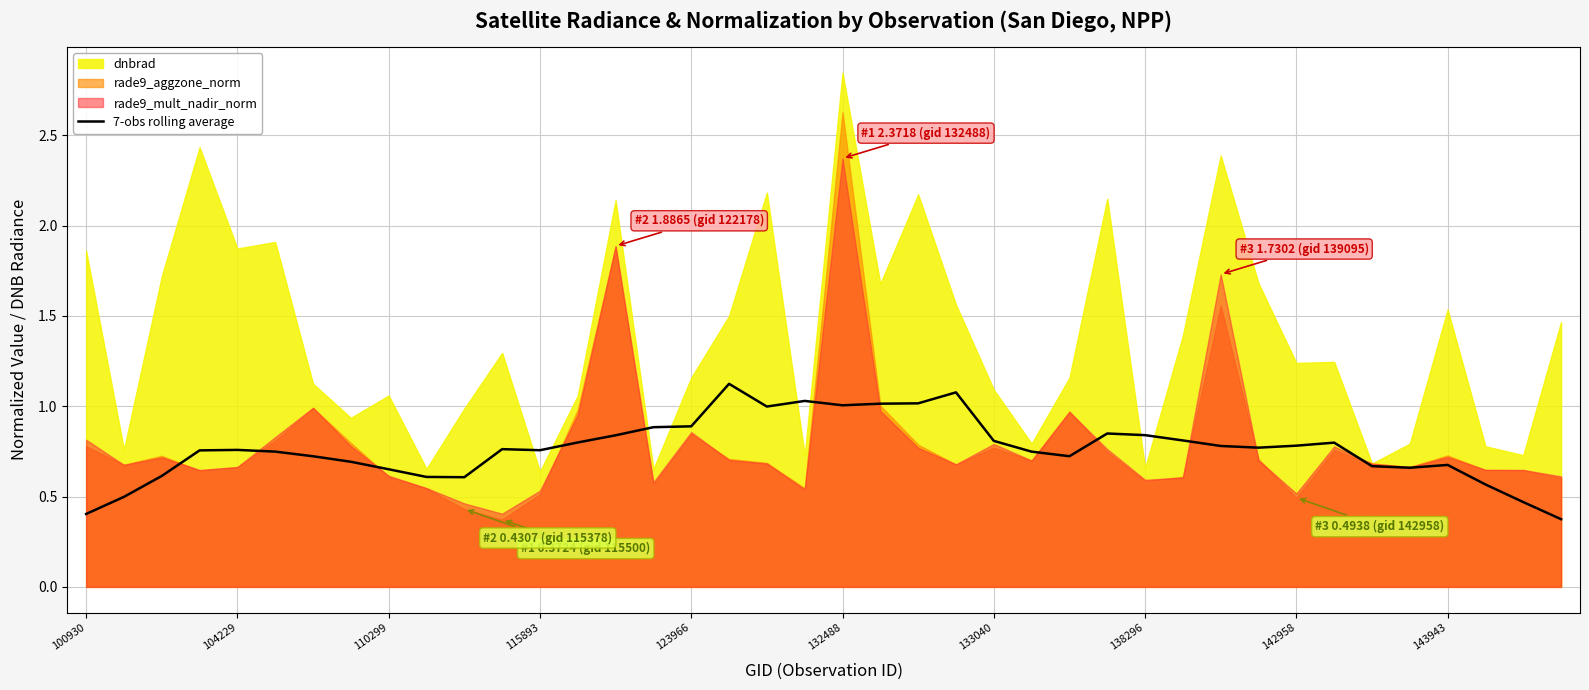

True or false: 7-obs rolling average has a value of 1.2 at 133040.

False